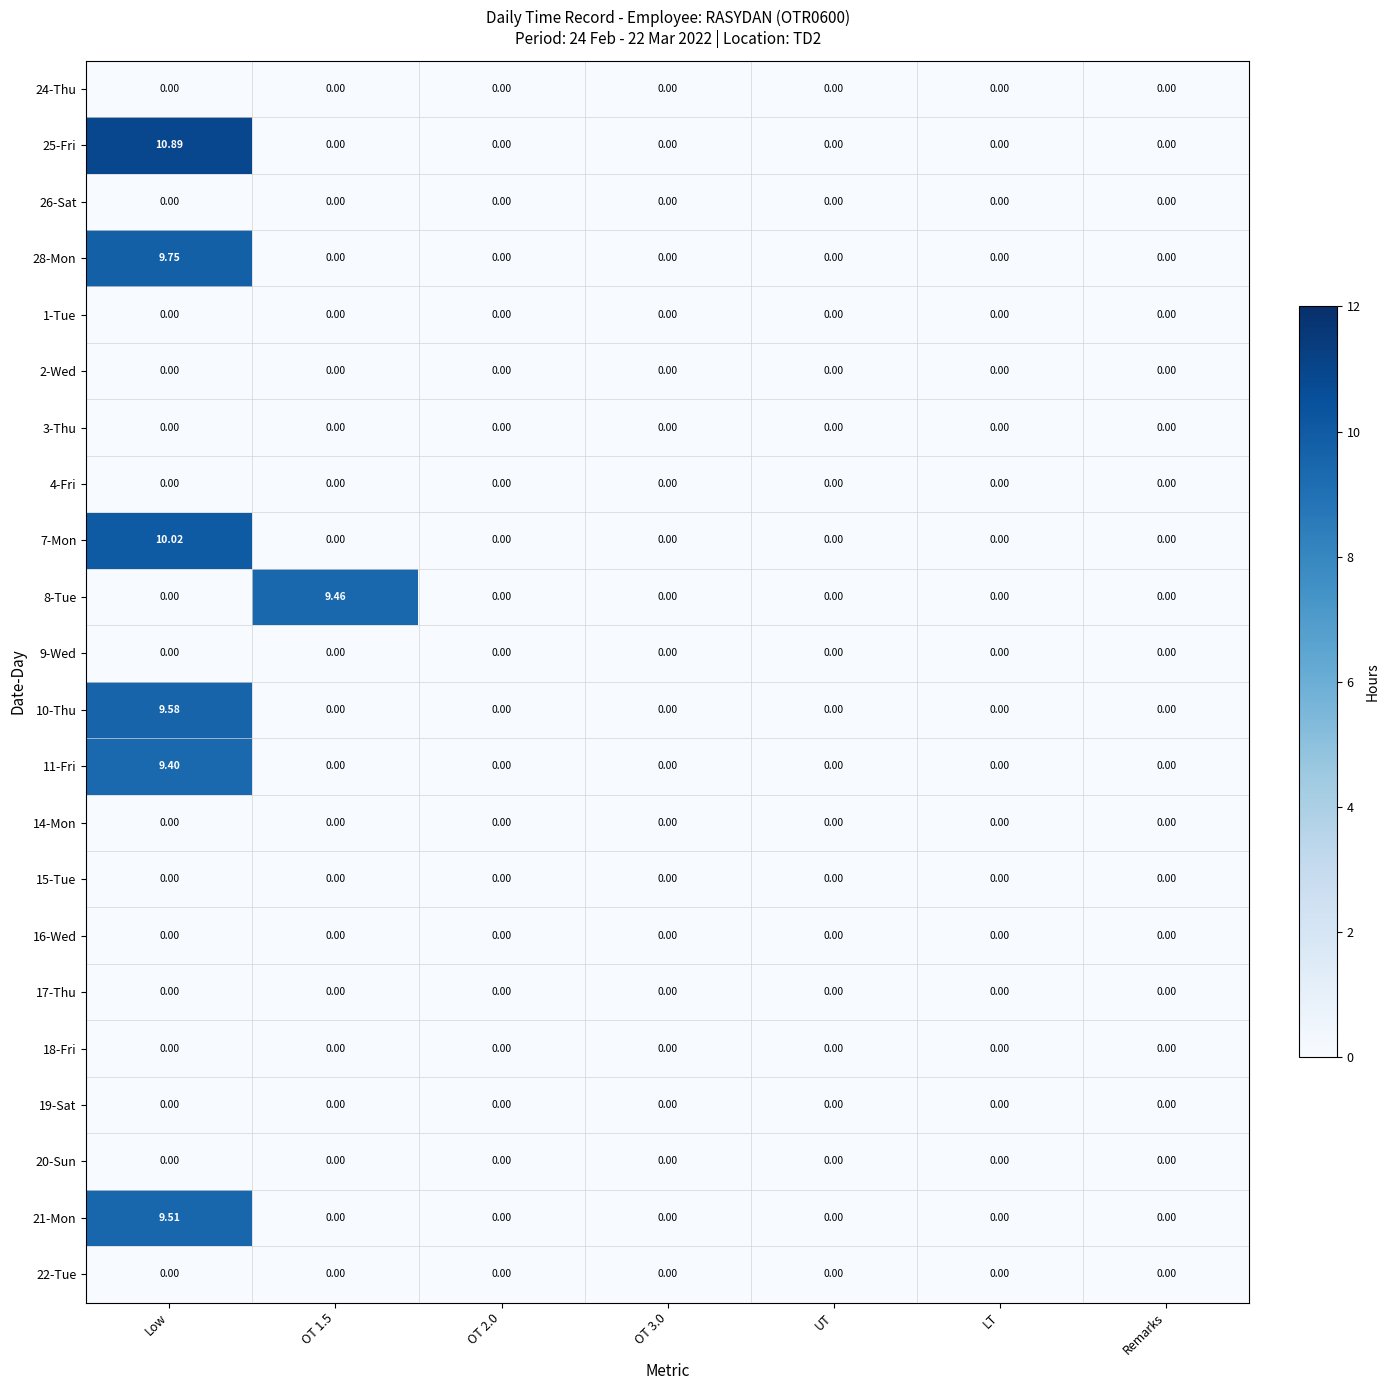

Which series has the largest total across all categories?

25-Fri